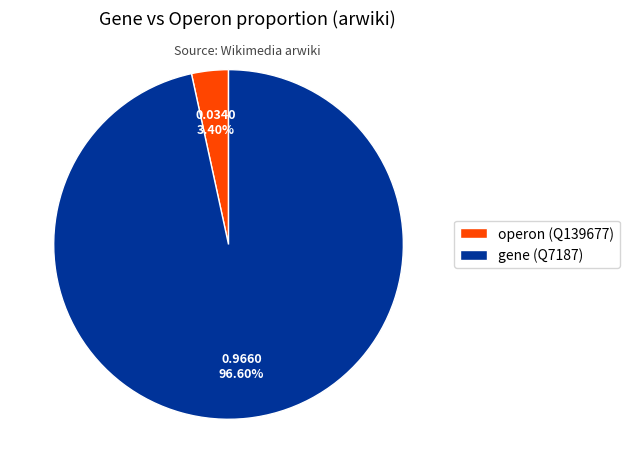

How many segments does this pie chart have?

2